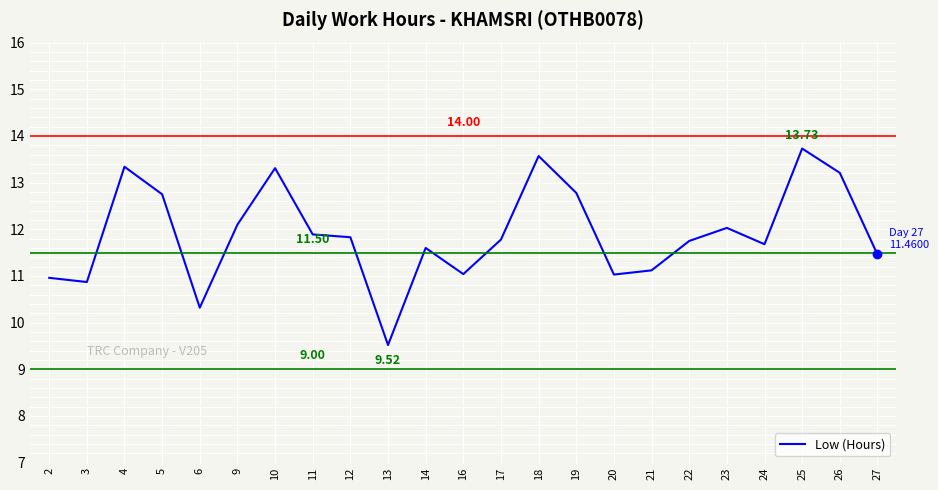

Reading right to left, transcribe all the data shown in this chart.

27=11.5	26=13.2	25=13.7	24=11.7	23=12.0	22=11.8	21=11.1	20=11.0	19=12.8	18=13.6	17=11.8	16=11.0	14=11.6	13=9.5	12=11.8	11=11.9	10=13.3	9=12.1	6=10.3	5=12.8	4=13.3	3=10.9	2=11.0